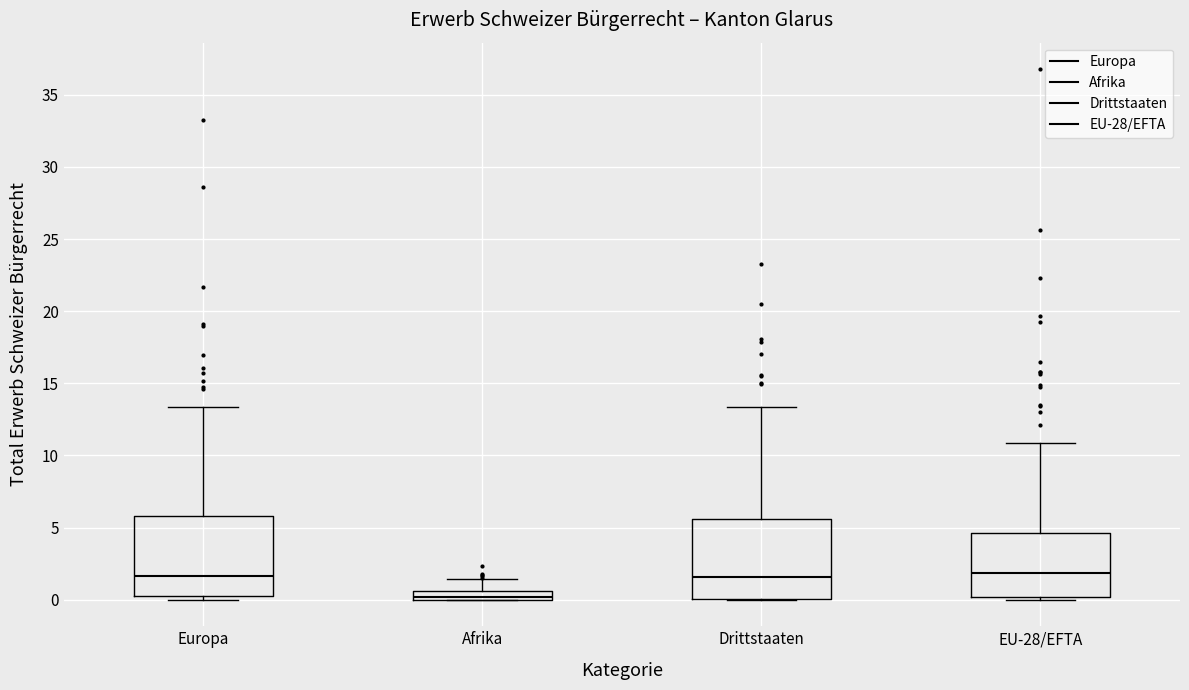

Where is the lower edge of the box for Drittstaaten on the y-axis? The values are not printed on the chart, so give them approximately, as read against the axis.

0.0